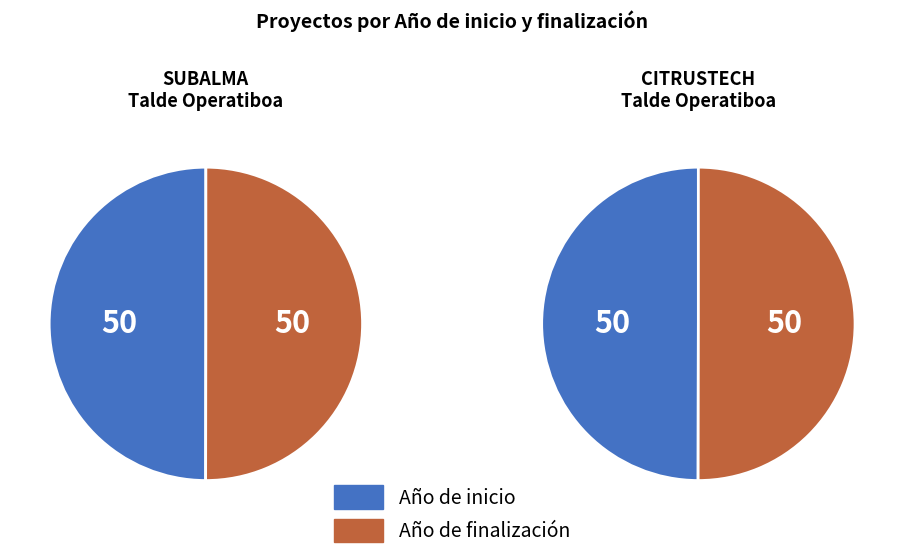

Which slice is the largest?

Año de finalización